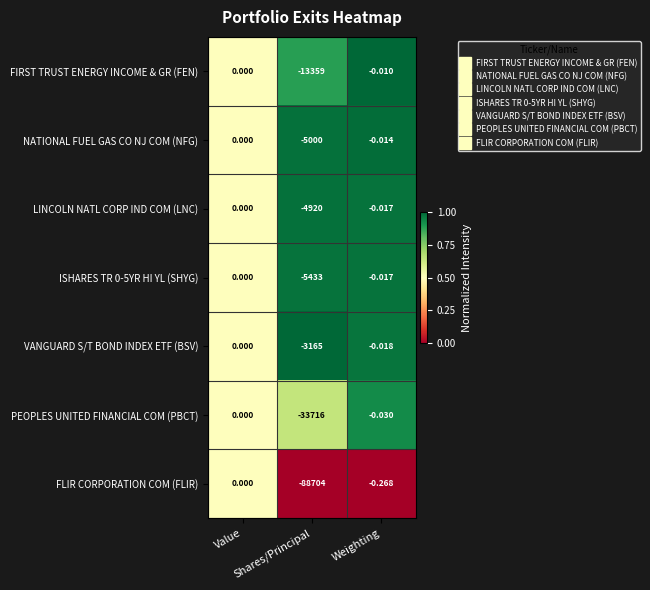

How many categories are shown in the chart?

3